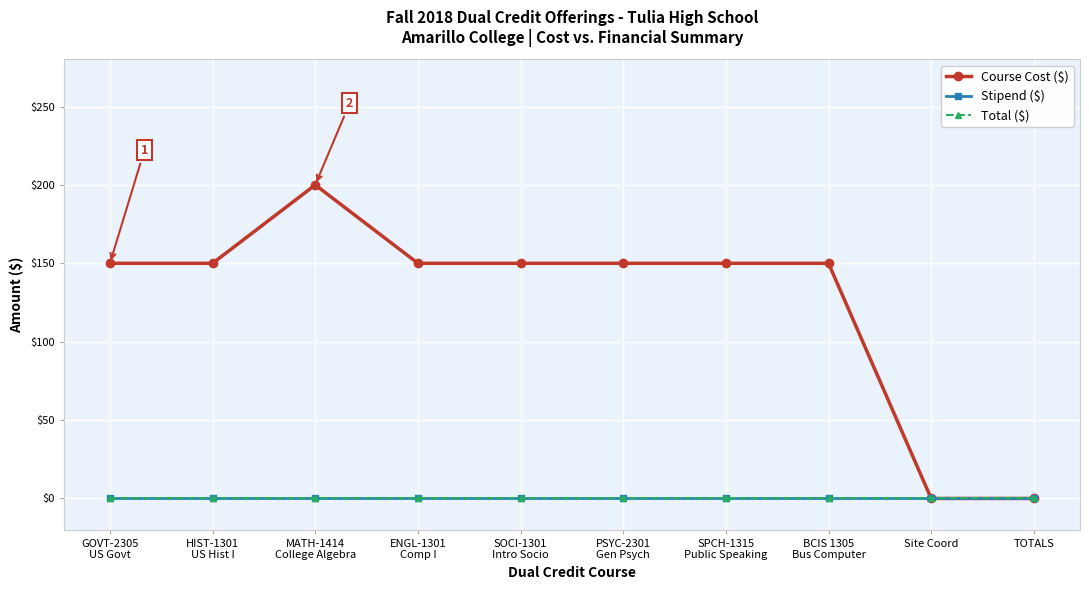

Does the chart have visible grid lines?

Yes